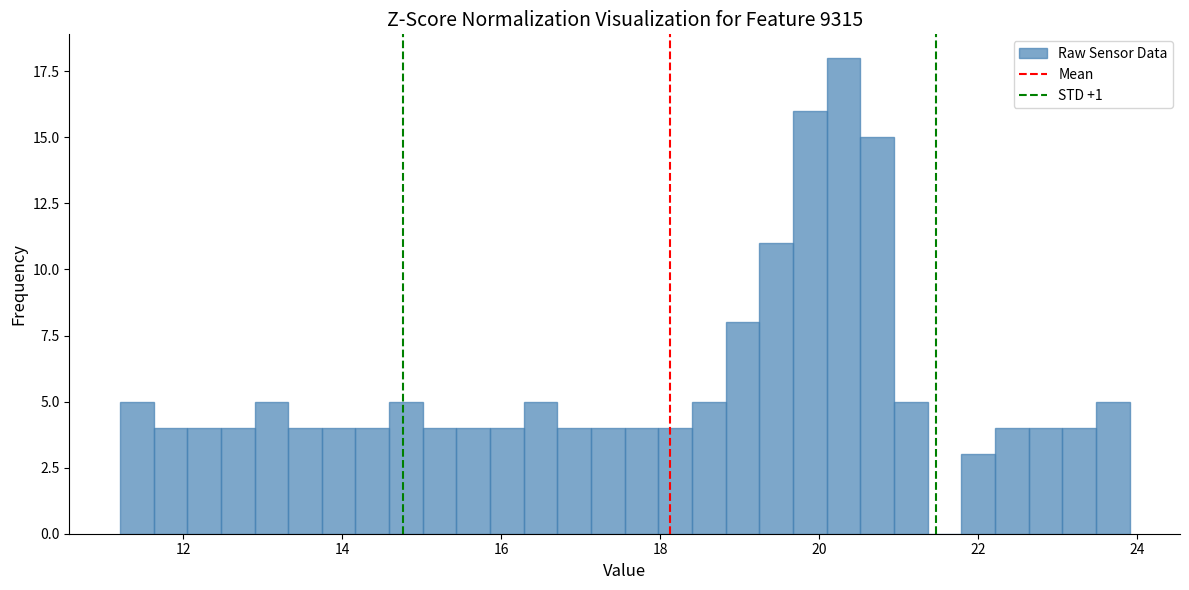

Around what value on the x-axis is the tallest bar? Give the approximate position of its centre, as read against the axis.

20.4